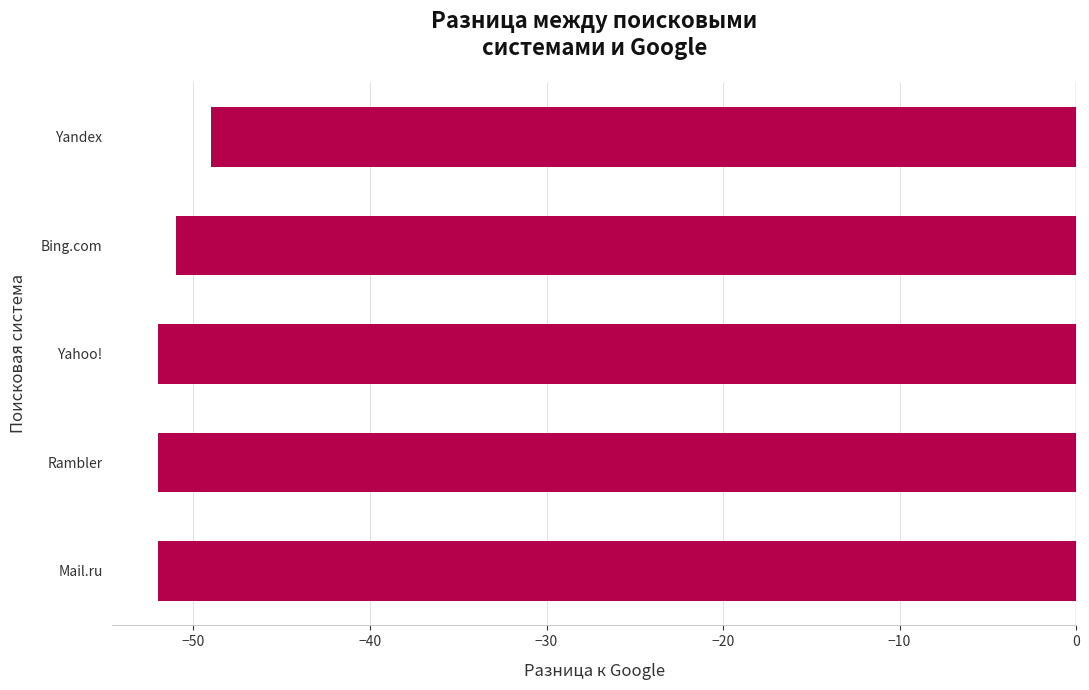

Count the number of data series in this chart.

1